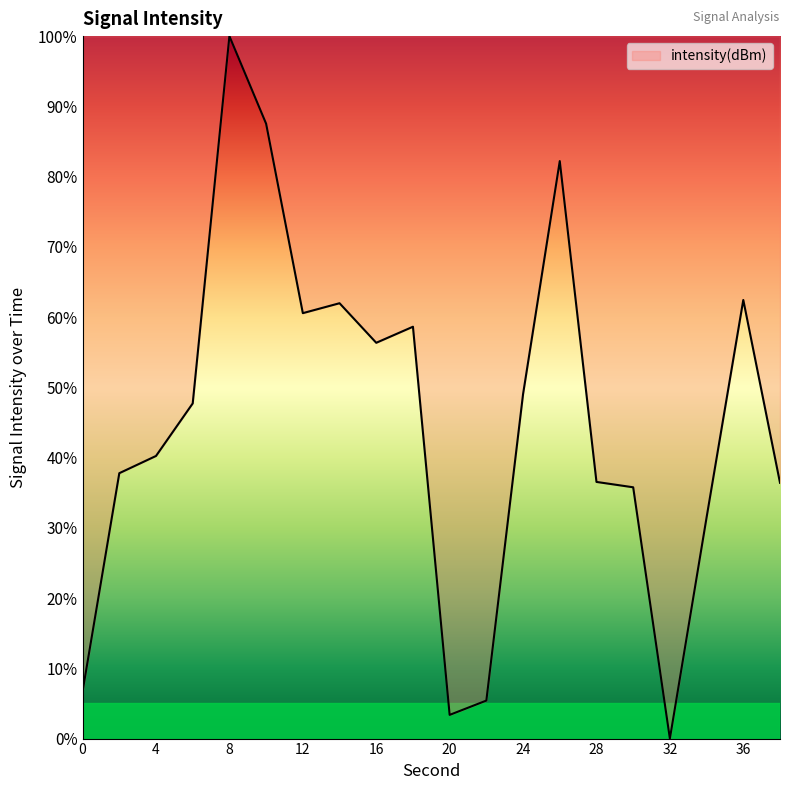

What is the difference between the maximum and minimum values?

100.0